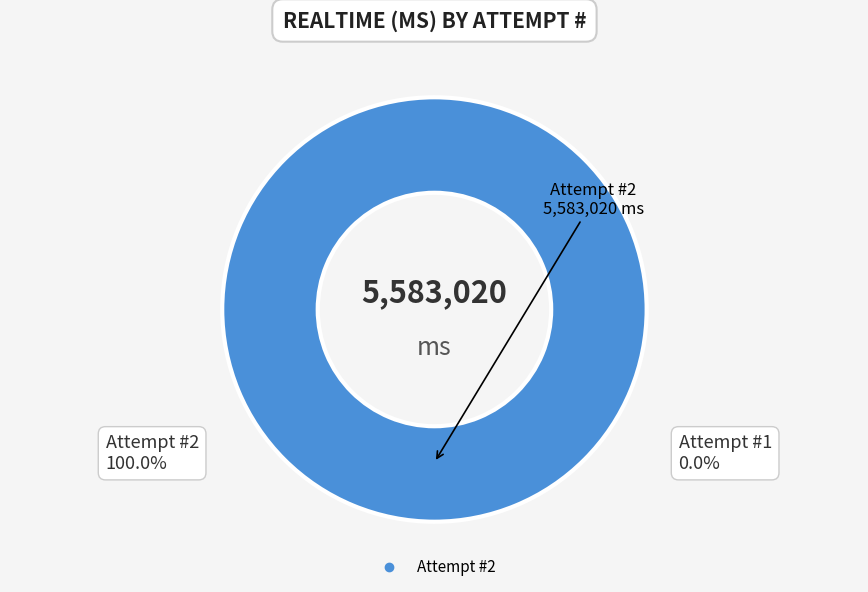

How many segments does this pie chart have?

1